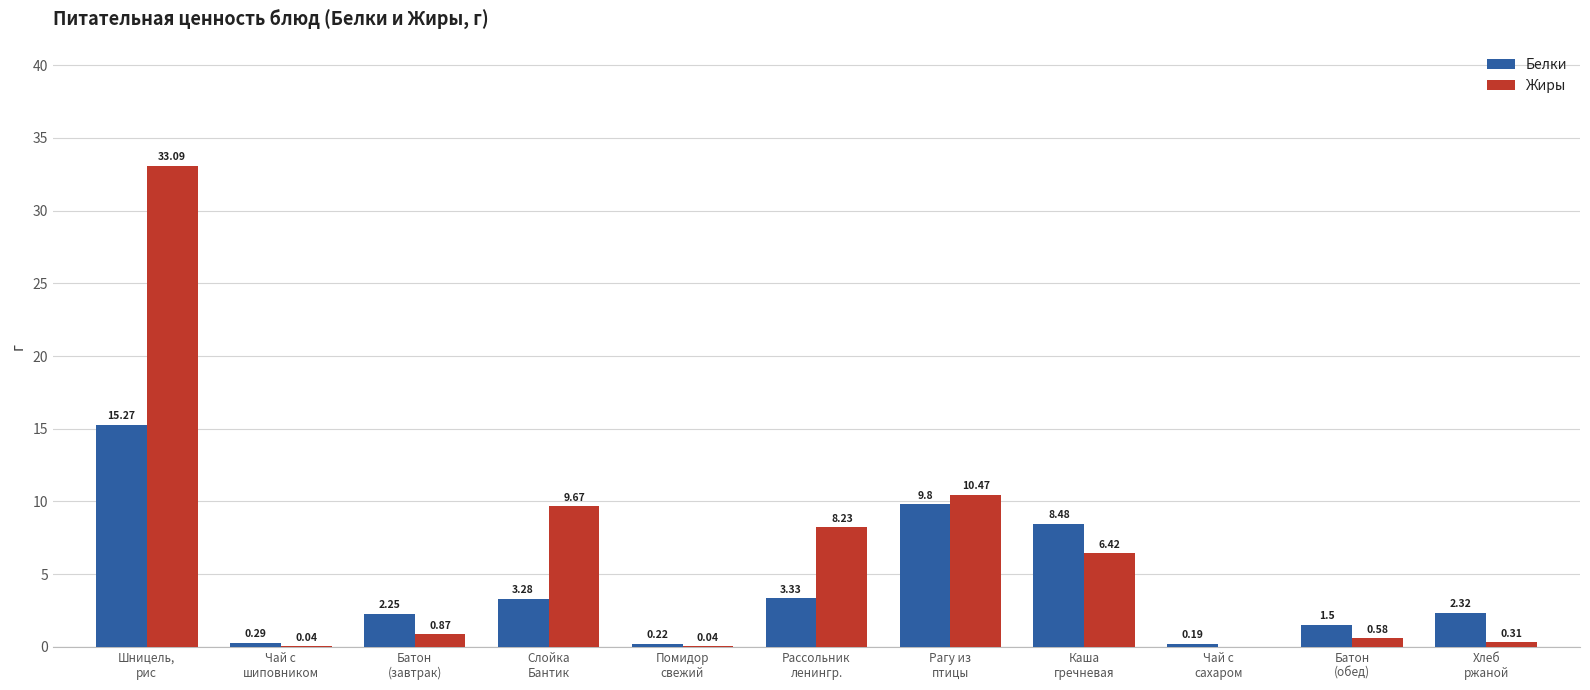

What is the sum of all Жиры values?

69.7